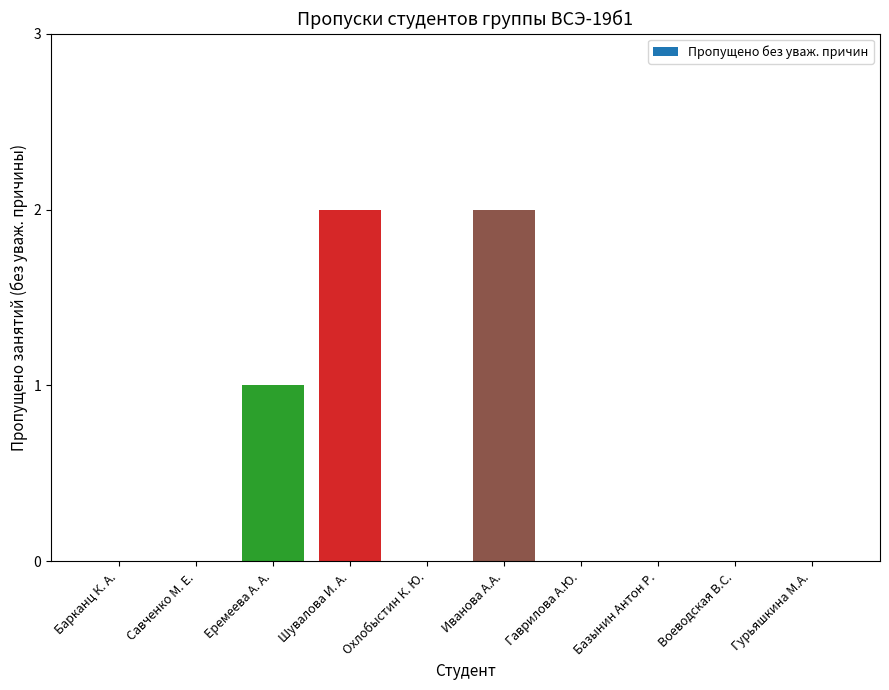

What is the greatest value displayed?

2